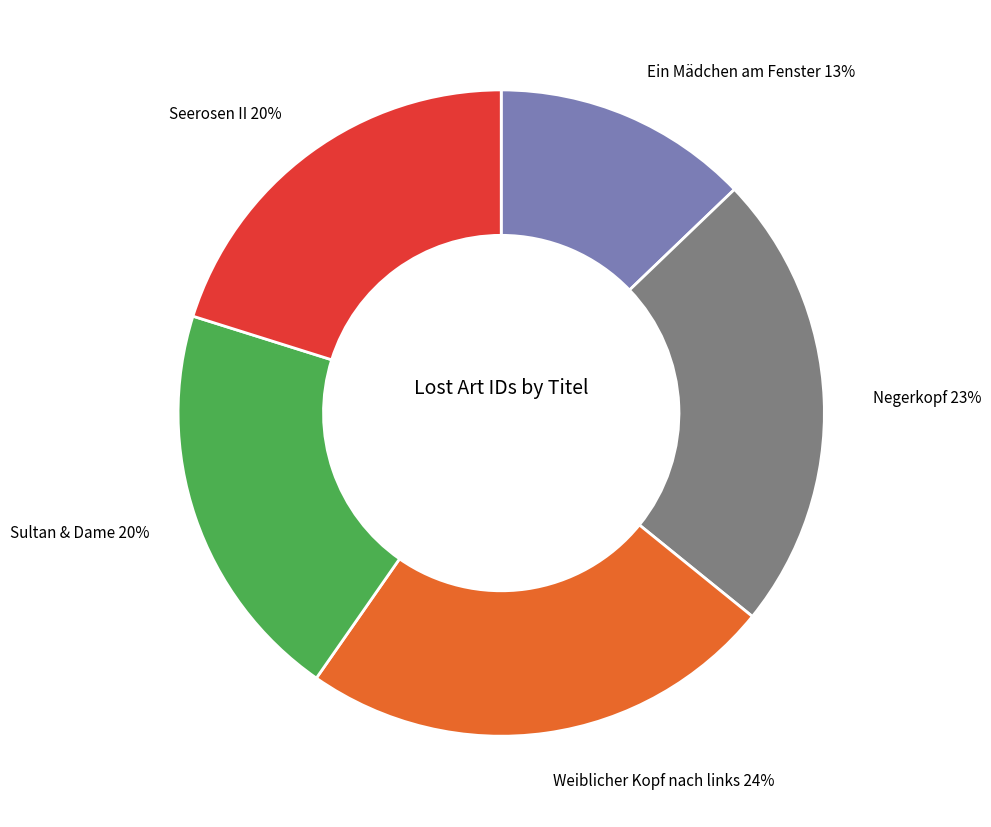

Does Weiblicher Kopf nach links represent more than half of the total?

No